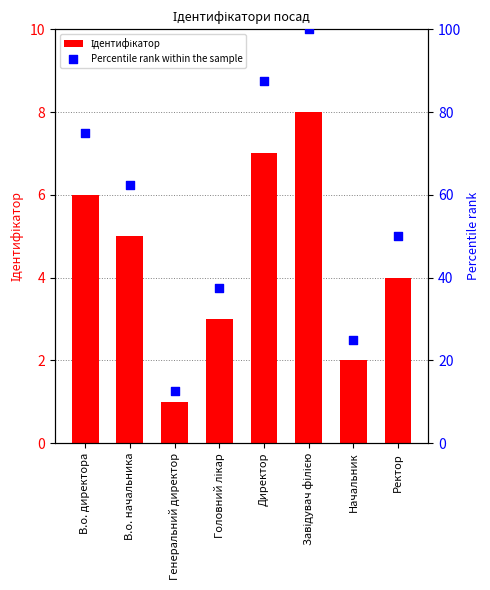

At which category is the sum across all series the highest?

Завідувач філією